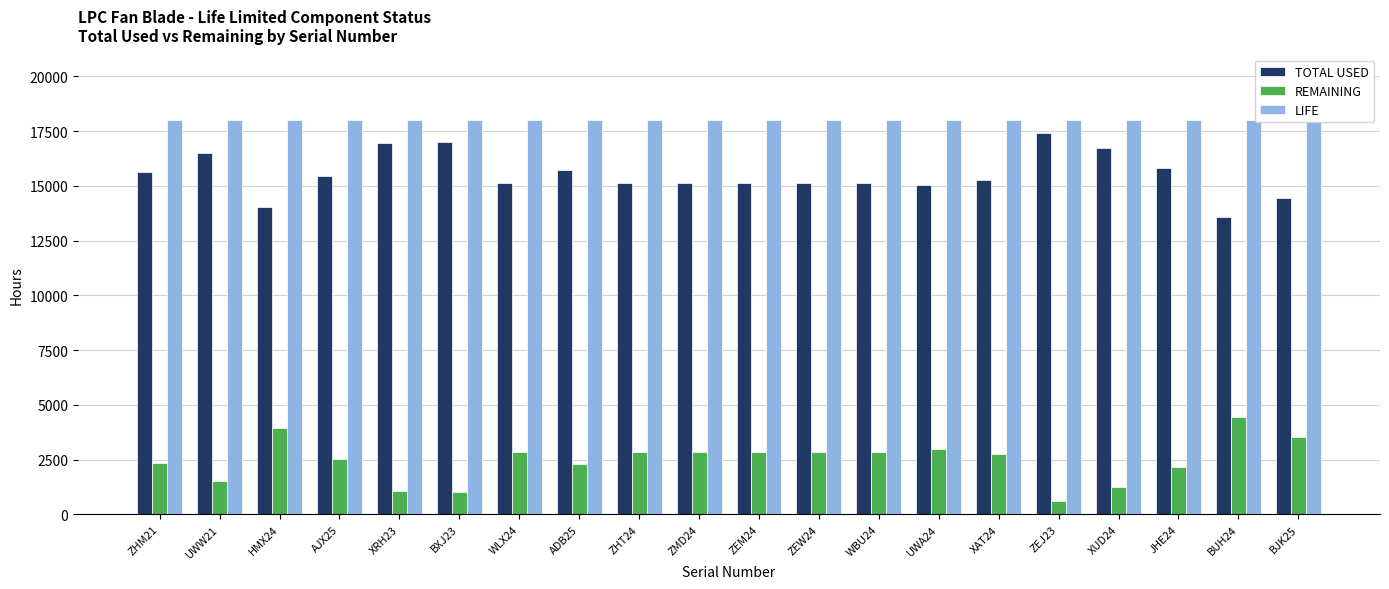

Rank the categories by LIFE value from highest to lowest.

ZHM21, UWW21, HMX24, AJX25, XRH23, BXJ23, WLX24, ADB25, ZHT24, ZMD24, ZEM24, ZEW24, WBU24, UWA24, XAT24, ZEJ23, XUD24, JHE24, BUH24, BJK25